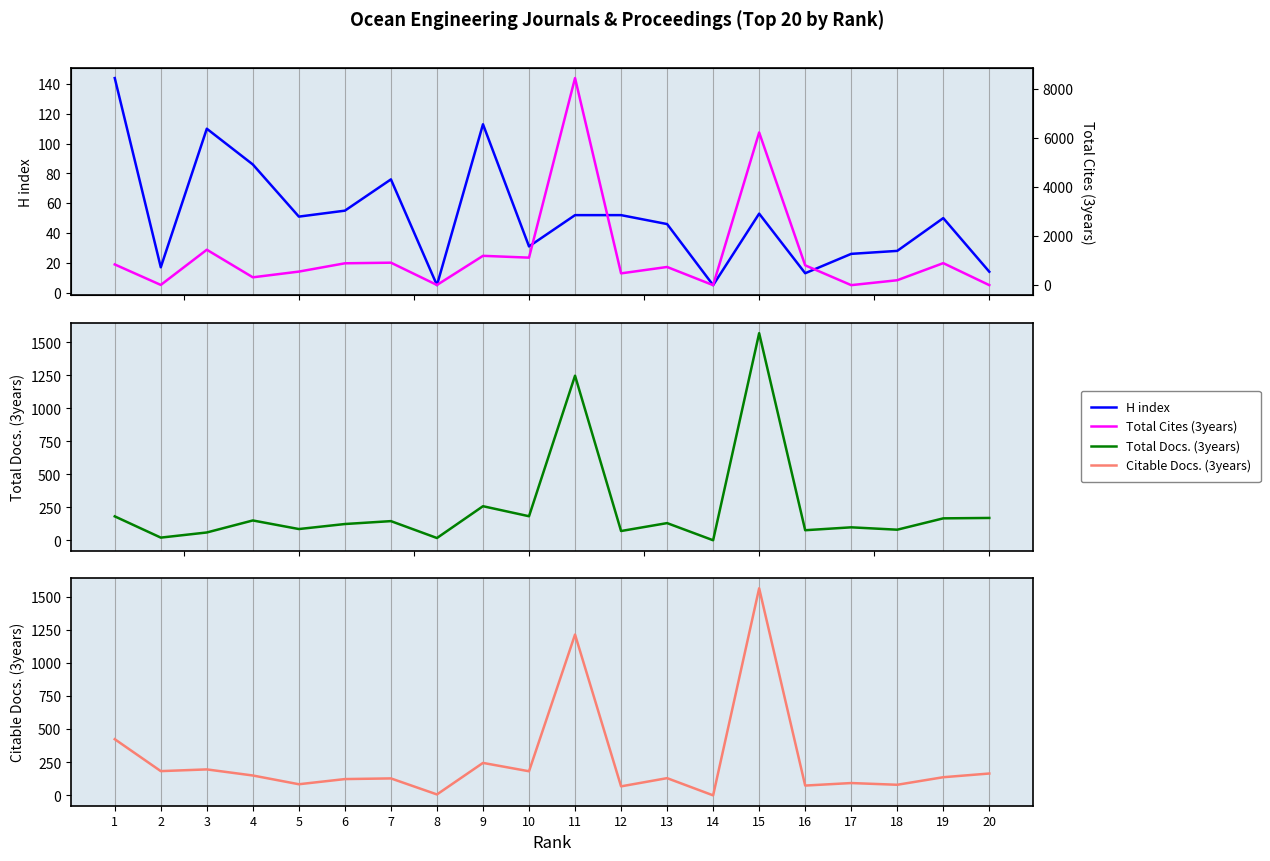

List the series in order of their peak value, highest first.

Total Cites (3years), Total Docs. (3years), Citable Docs. (3years), H index